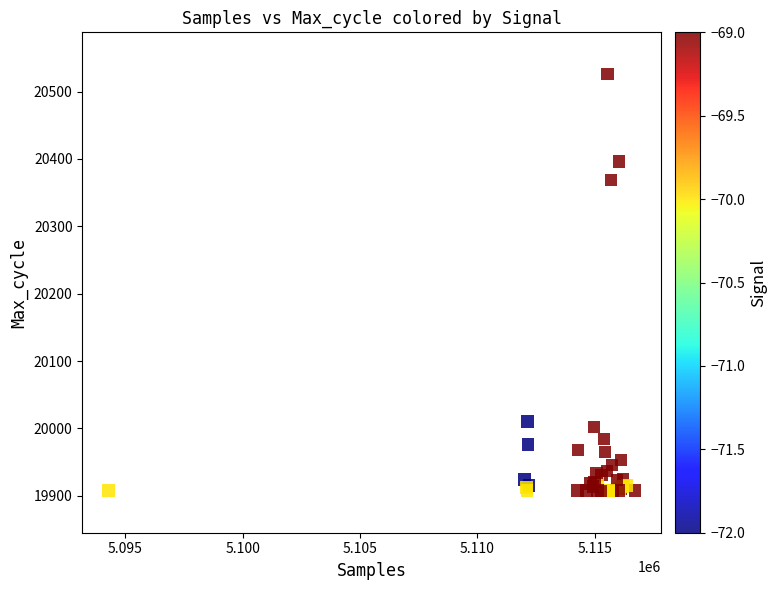

What Y value in the scatter plot is closest to 20216?

20369